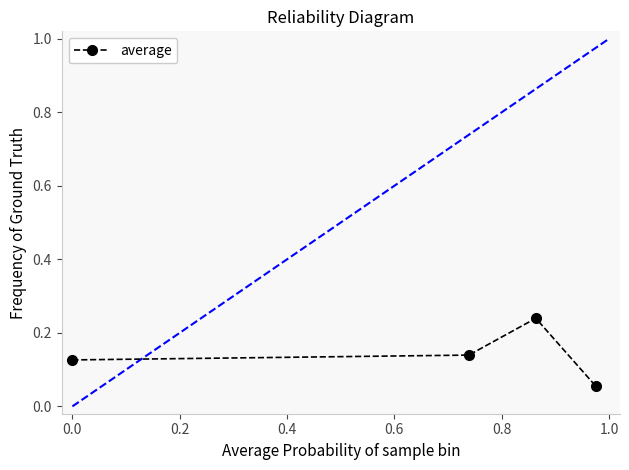

What is the sum of all values?

0.6